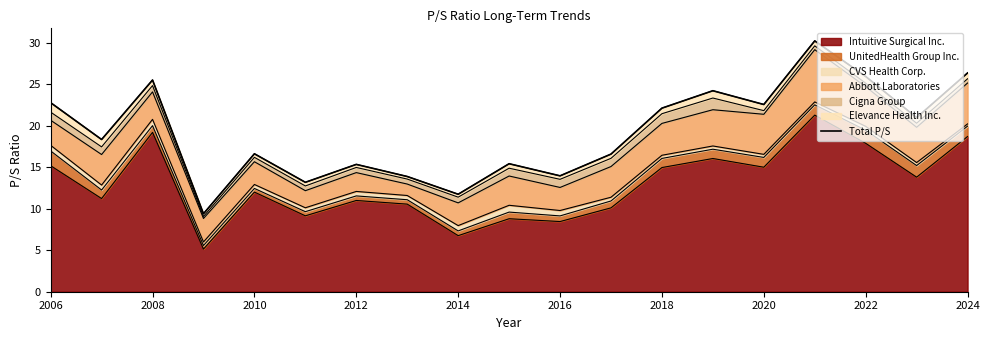

True or false: Intuitive Surgical Inc. has a value of 11.0 at 2012.

True